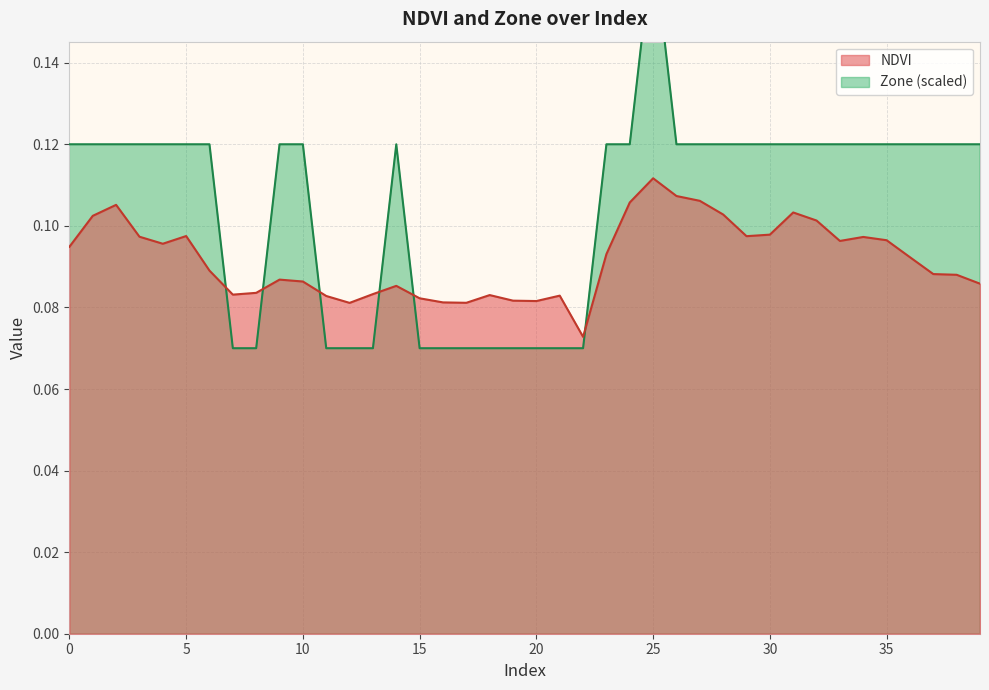

In Zone, how many points are higher than both neighbors (excluding endpoints)?

2